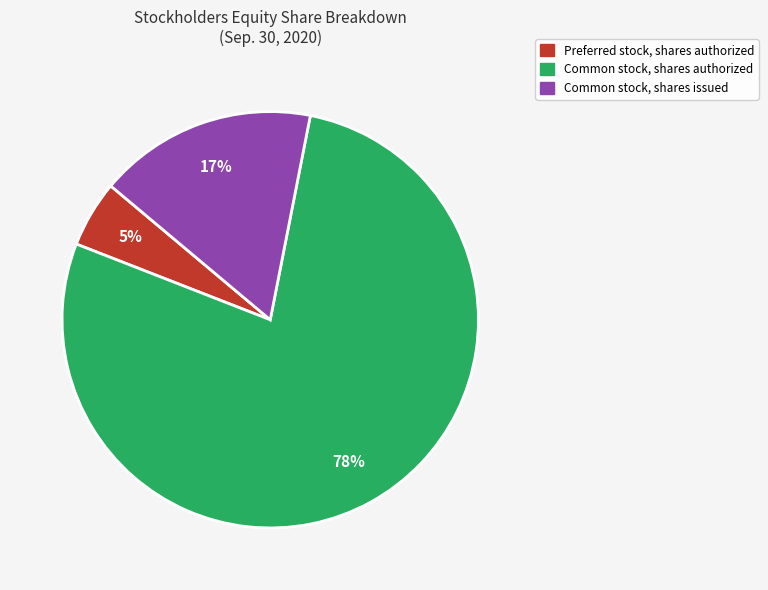

To the nearest percent, what is the difference between the largest and smallest slice percentages?

73%